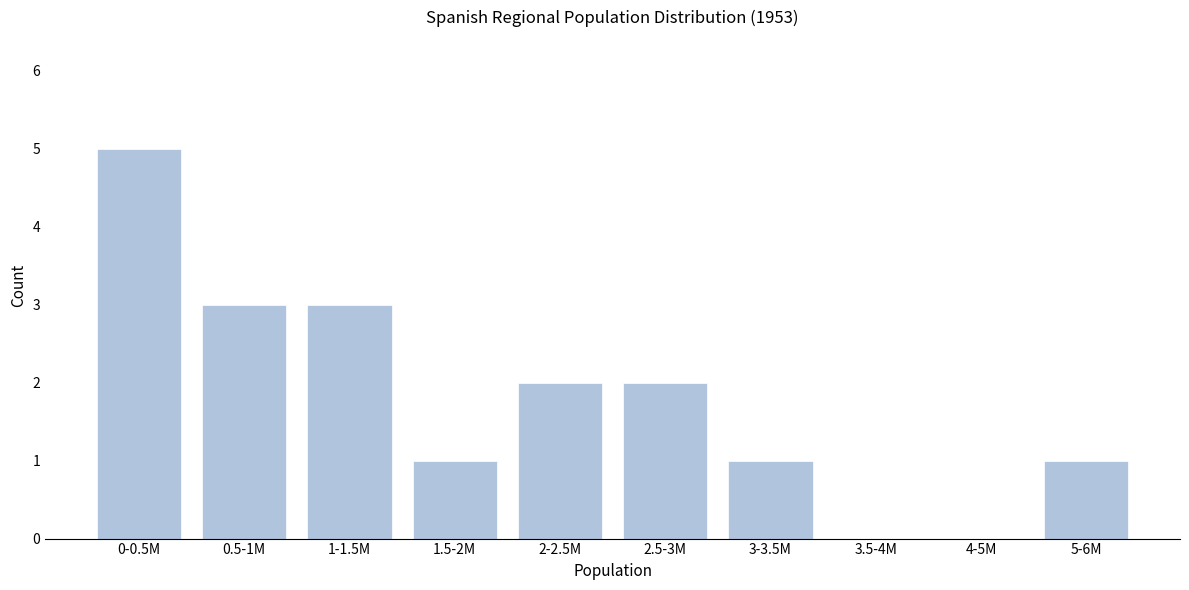

Reading left to right, what are all the values shown in this chart?

0-0.5M=5	0.5-1M=3	1-1.5M=3	1.5-2M=1	2-2.5M=2	2.5-3M=2	3-3.5M=1	3.5-4M=0	4-5M=0	5-6M=1